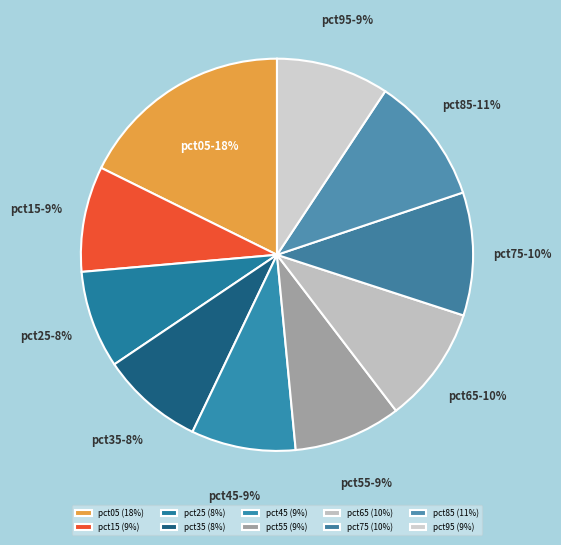

Does pct85 account for over 50% of the chart?

No